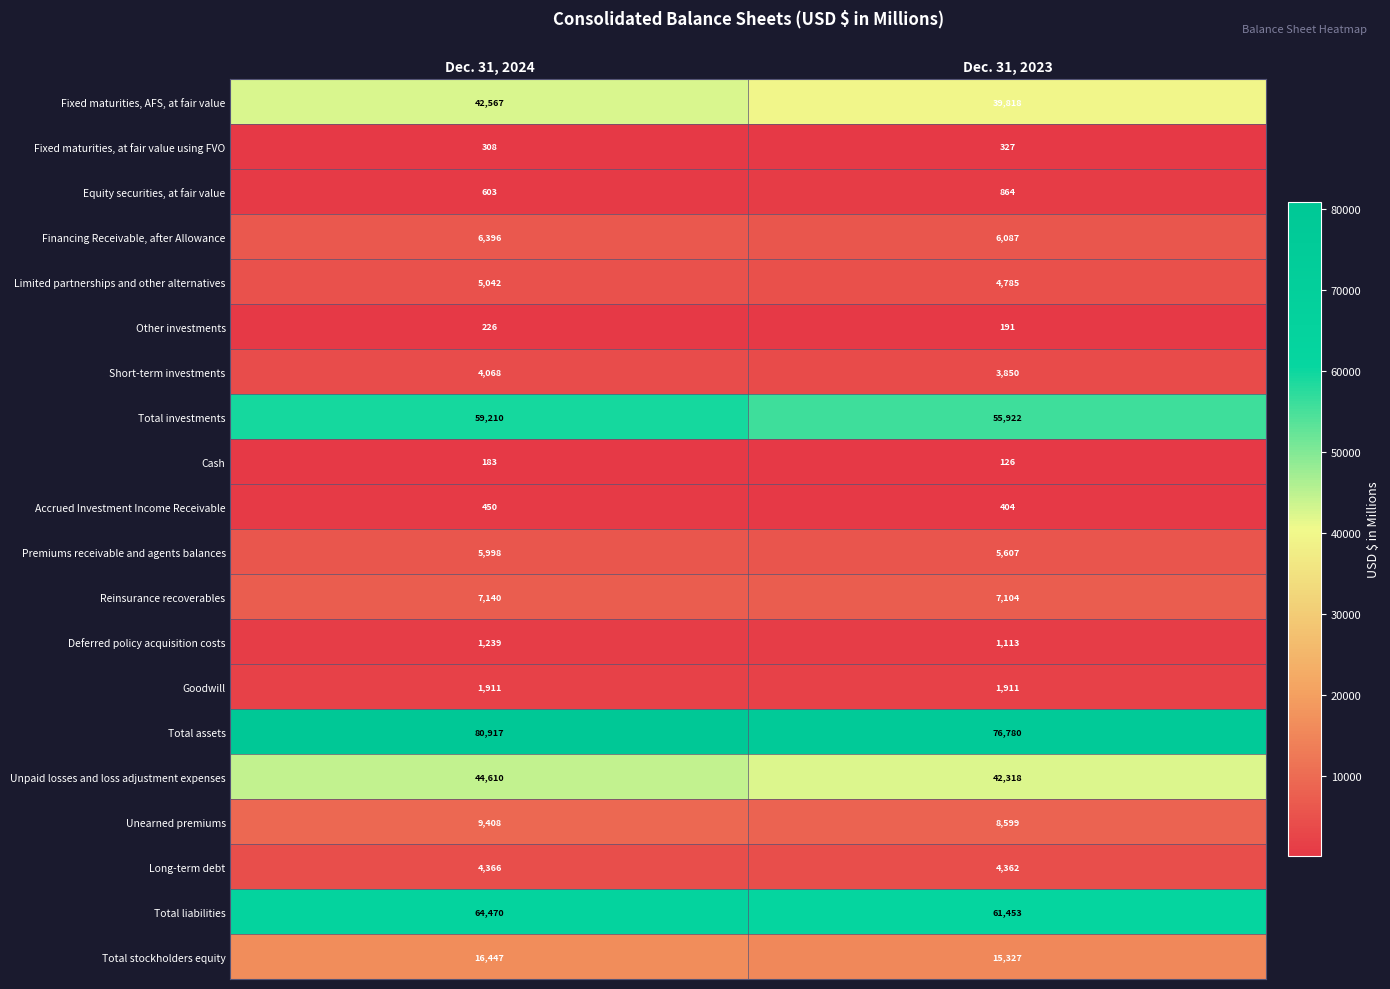

At how many categories does at least one series exceed 47461?

2